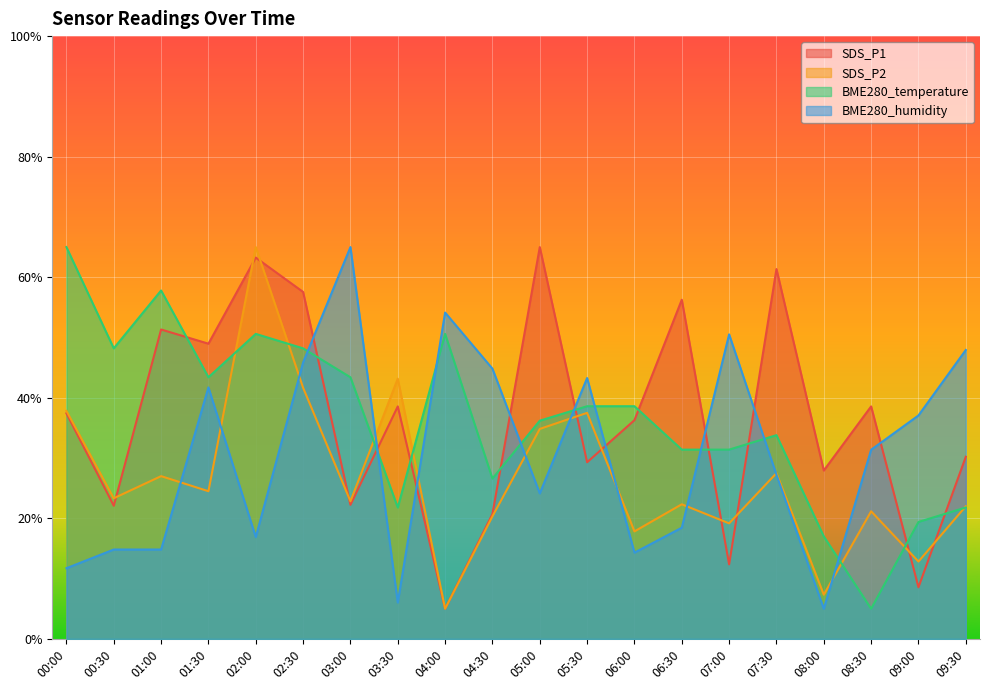

At 05:30, list the series in order from largest to smallest.

BME280_humidity, BME280_temperature, SDS_P2, SDS_P1